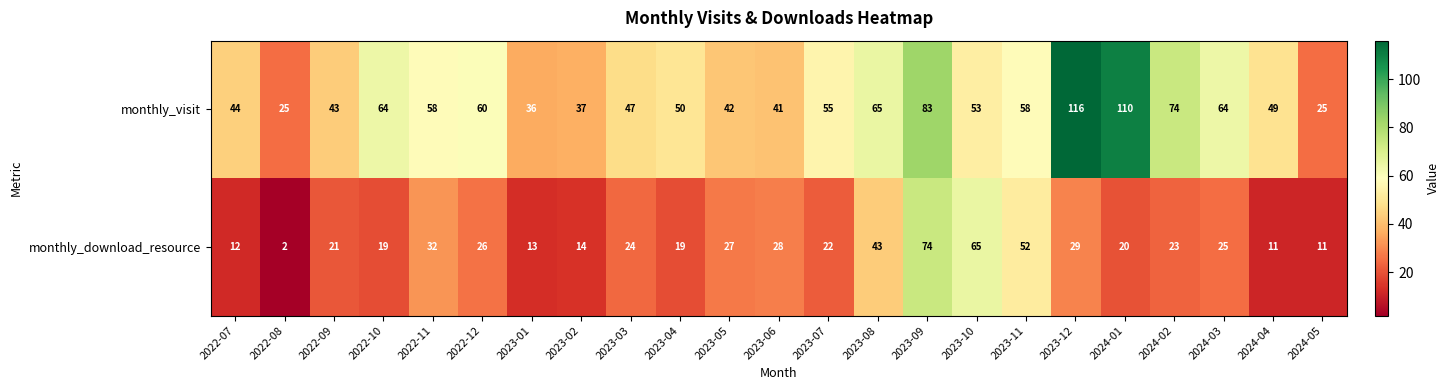

How many data points in monthly_visit are less than 53?

11